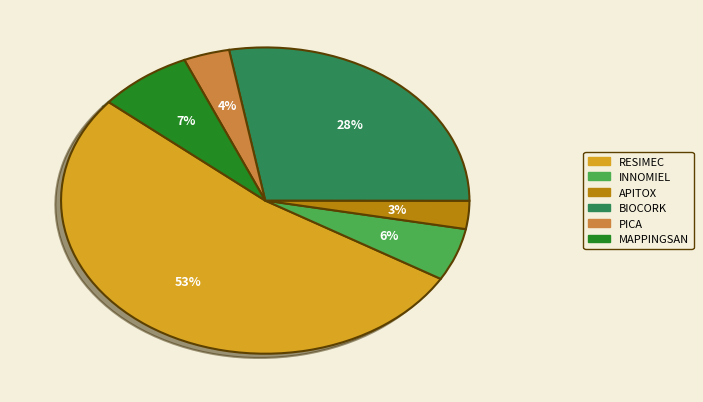

Count the number of slices in the pie.

6